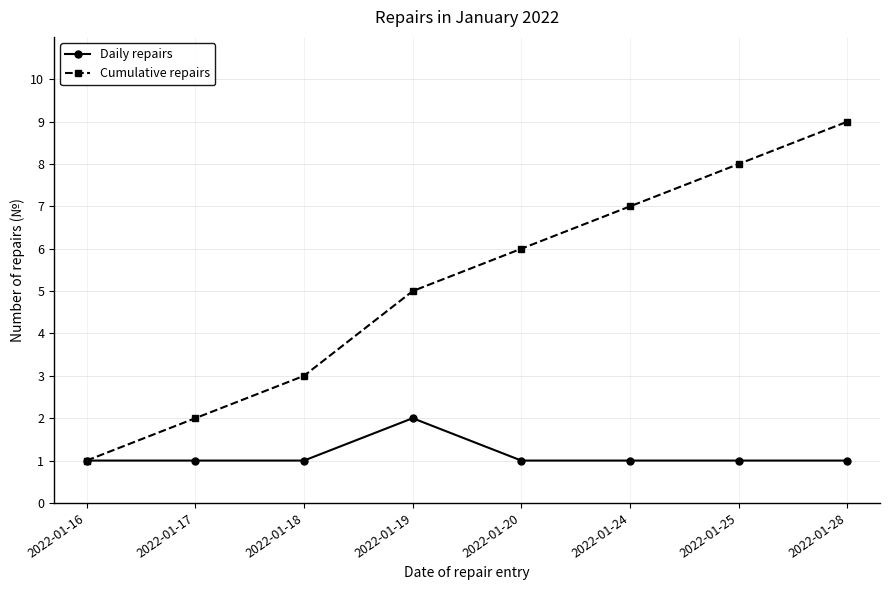

Which series has the largest range (max minus min)?

Cumulative repairs